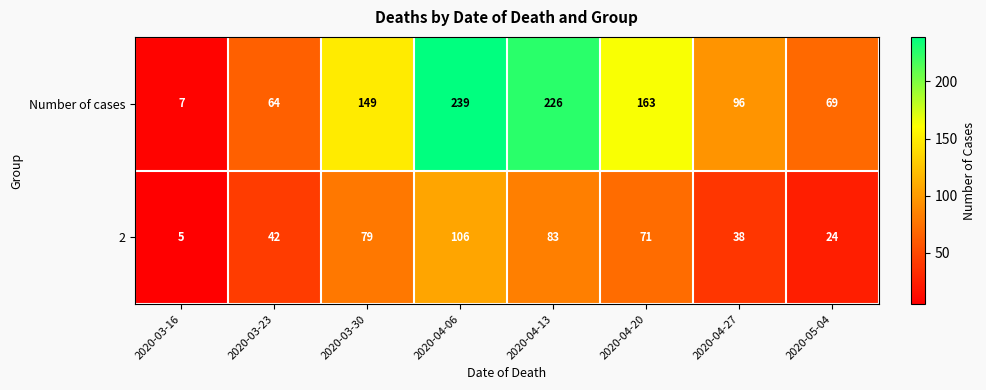

Reading left to right, list all the values displayed in this chart.

Number of cases: 2020-03-16=7	2020-03-23=64	2020-03-30=149	2020-04-06=239	2020-04-13=226	2020-04-20=163	2020-04-27=96	2020-05-04=69
2: 2020-03-16=5	2020-03-23=42	2020-03-30=79	2020-04-06=106	2020-04-13=83	2020-04-20=71	2020-04-27=38	2020-05-04=24